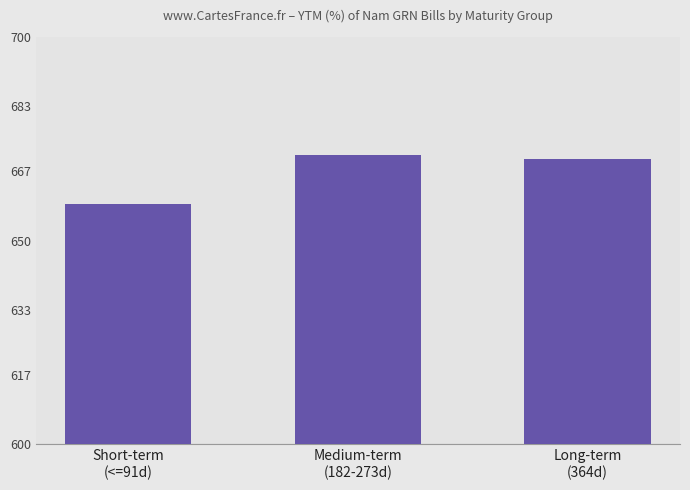

Count the number of data series in this chart.

1